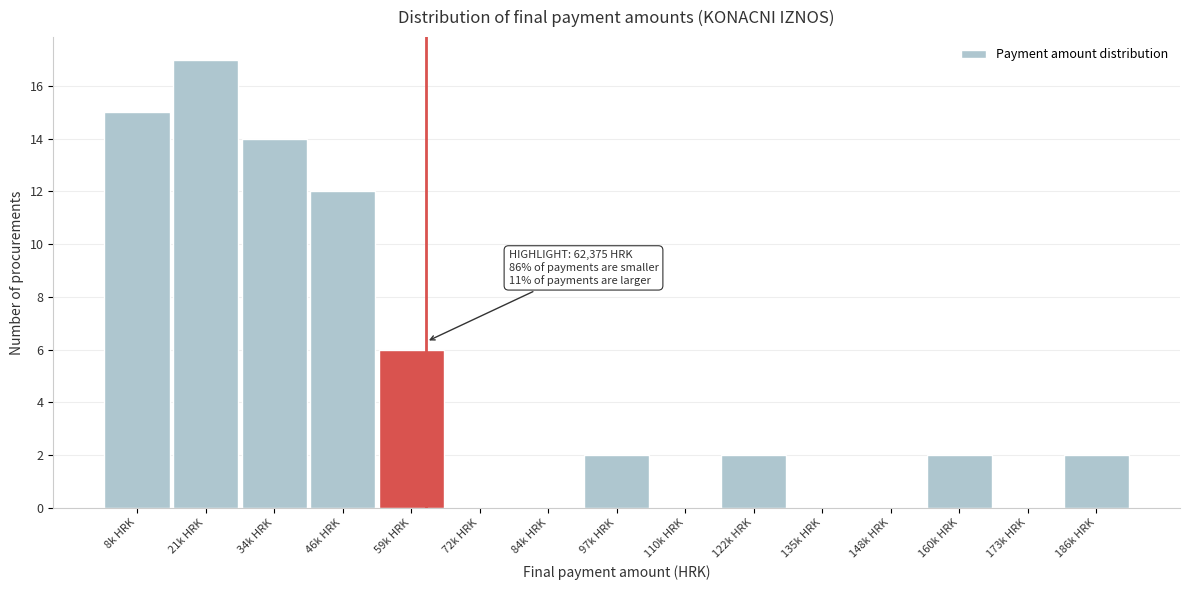

Reading left to right, what are all the values shown in this chart?

8k HRK=15	21k HRK=17	34k HRK=14	46k HRK=12	59k HRK=6	72k HRK=0	84k HRK=0	97k HRK=2	110k HRK=0	122k HRK=2	135k HRK=0	148k HRK=0	160k HRK=2	173k HRK=0	186k HRK=2